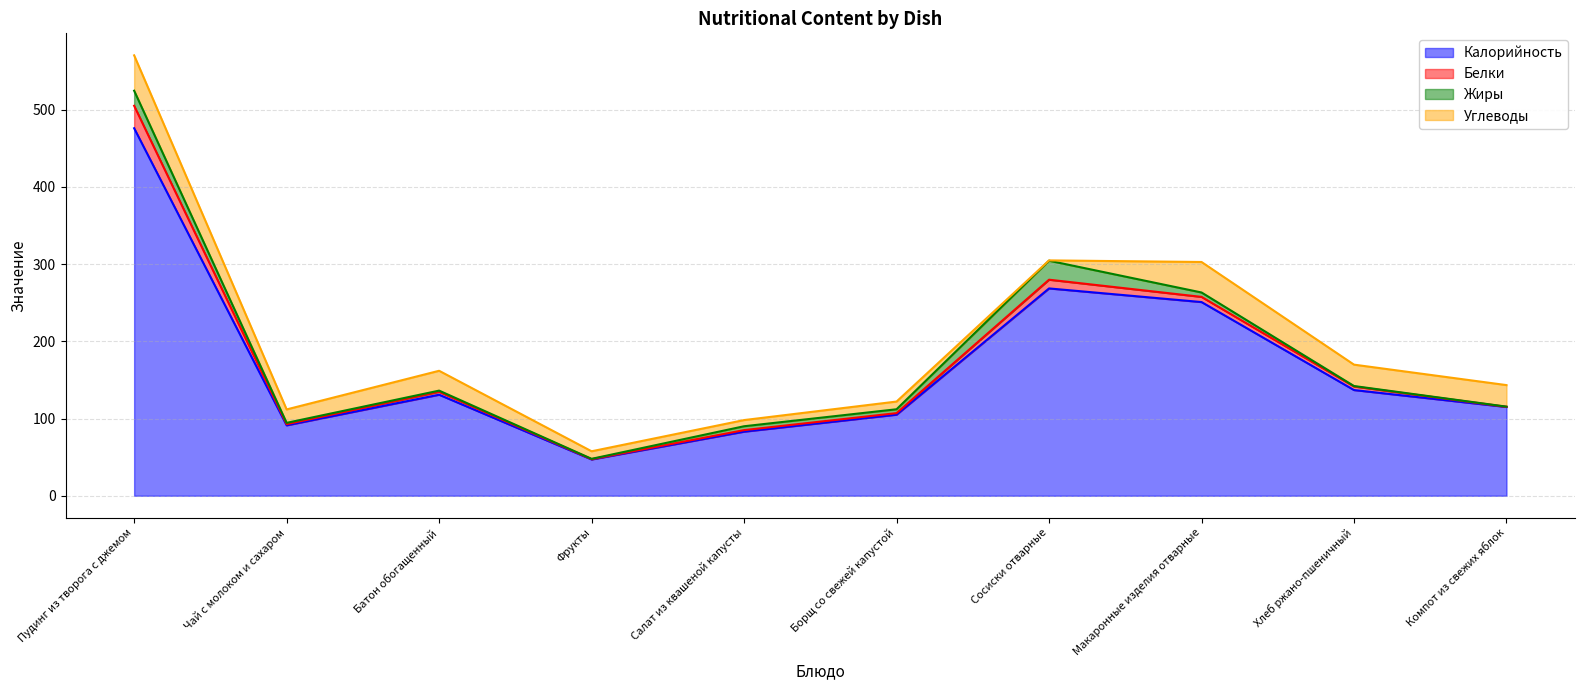

At which category does the chart reach its peak across all series?

Пудинг из творога с джемом